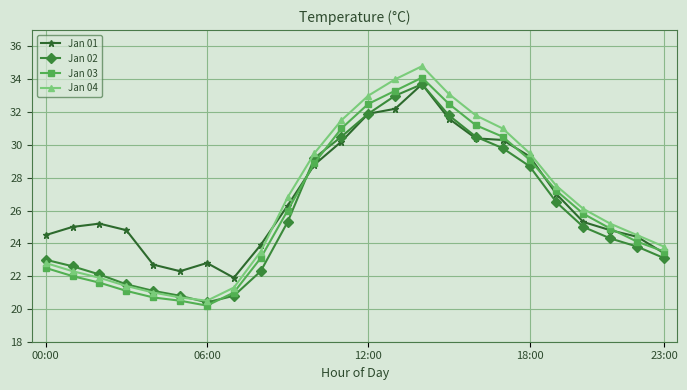

What is the value of the Jan 01 point at the 21st from the left?

25.3